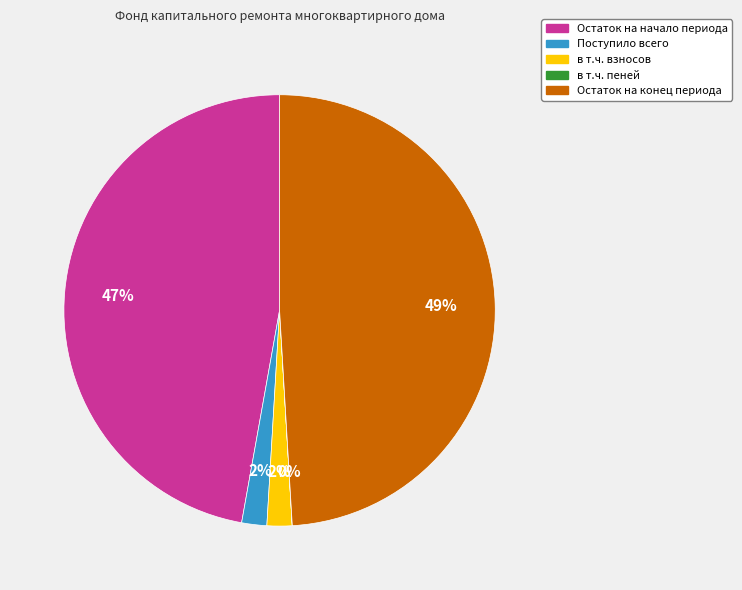

True or false: в т.ч. взносов accounts for 2% of the total.

True